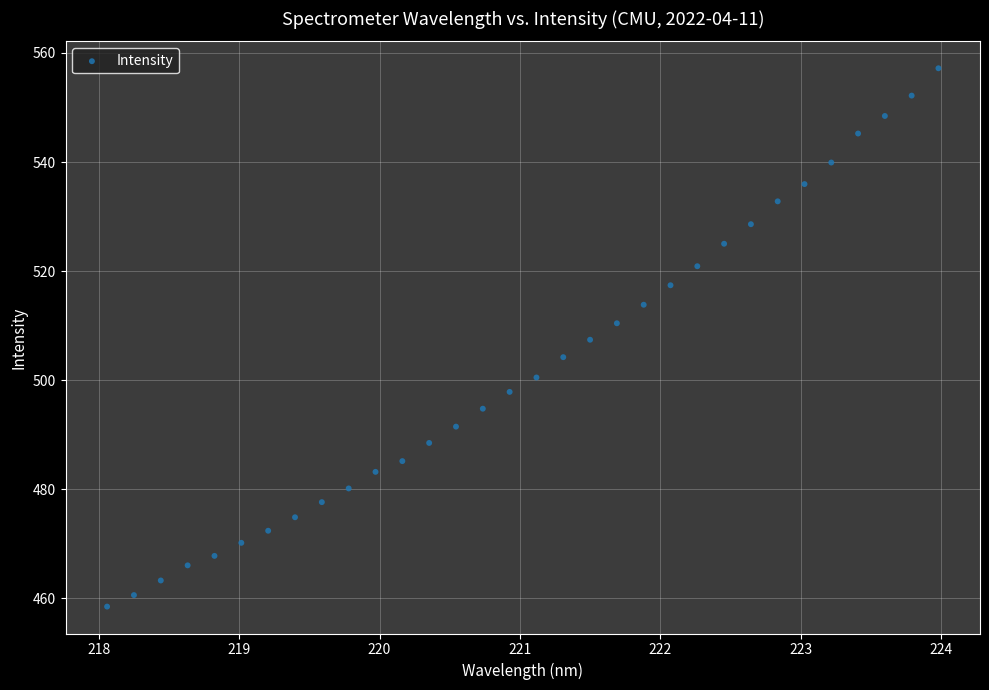

What is the range of Y values (max minus min)?

98.7